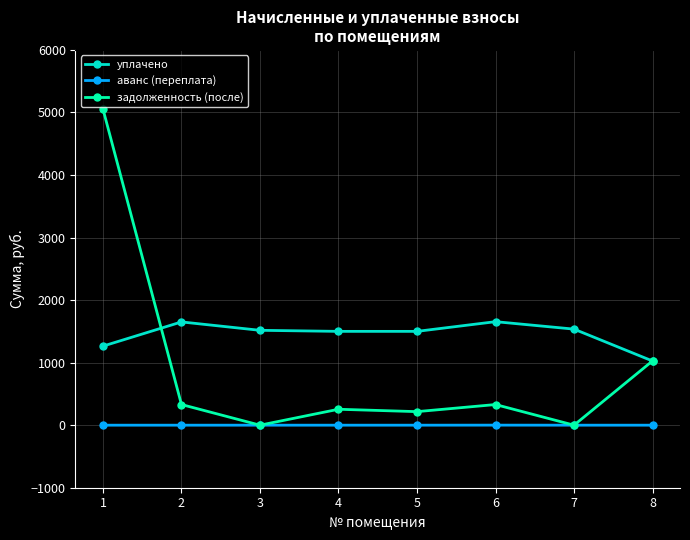

Read the уплачено value at 7.

1535.9